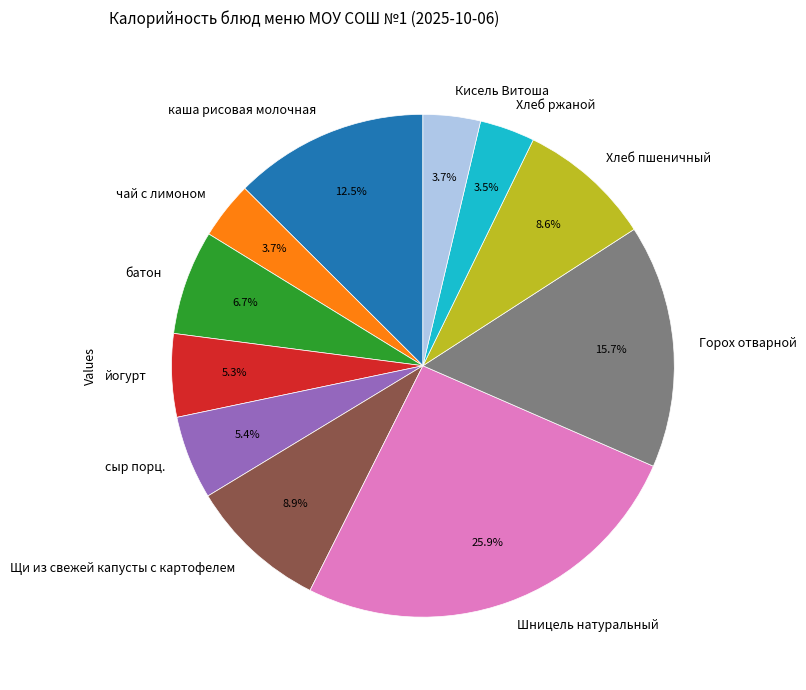

To the nearest percent, what is the difference between the каша рисовая молочная and Кисель Витоша slice percentages?

9%